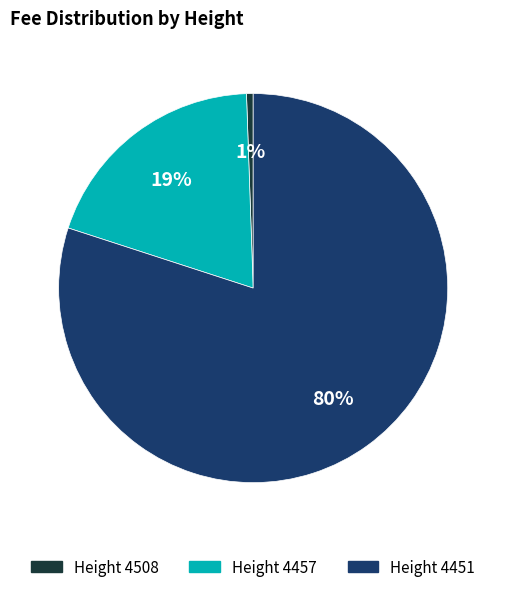

How many segments does this pie chart have?

3